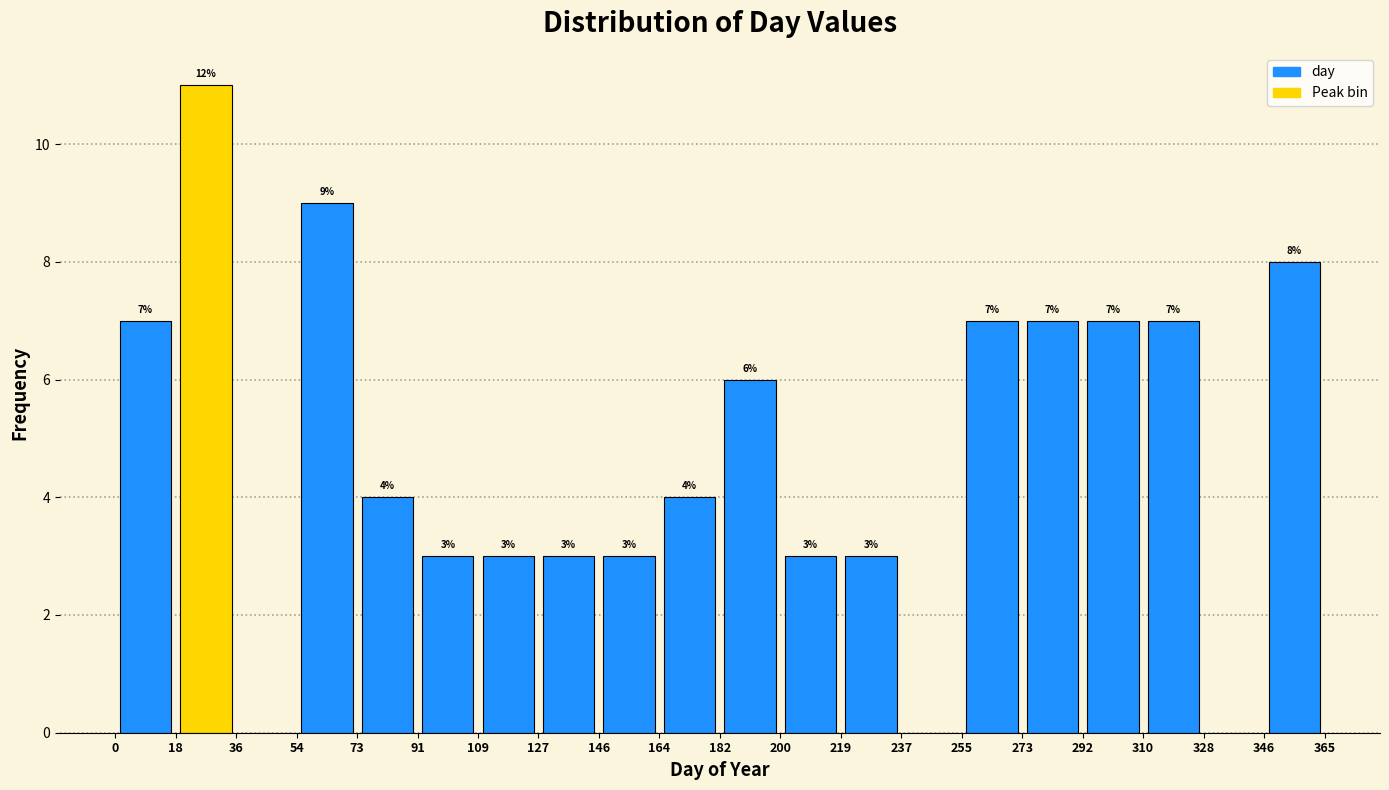

Over which range of the x-axis is the bar tallest?

18 to 36